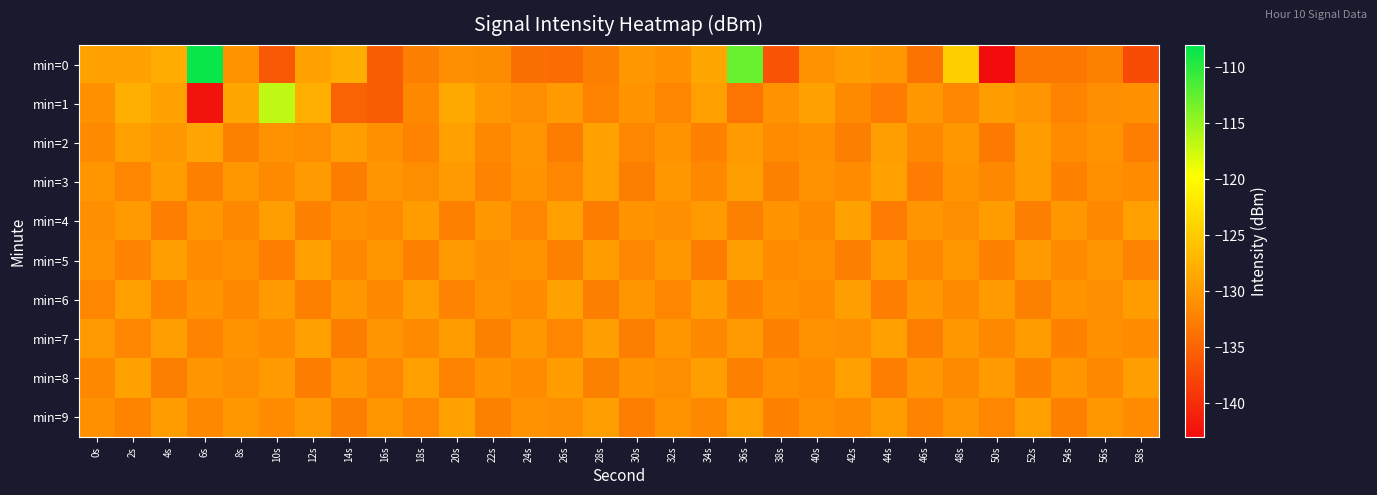

How many series are shown in this chart?

10